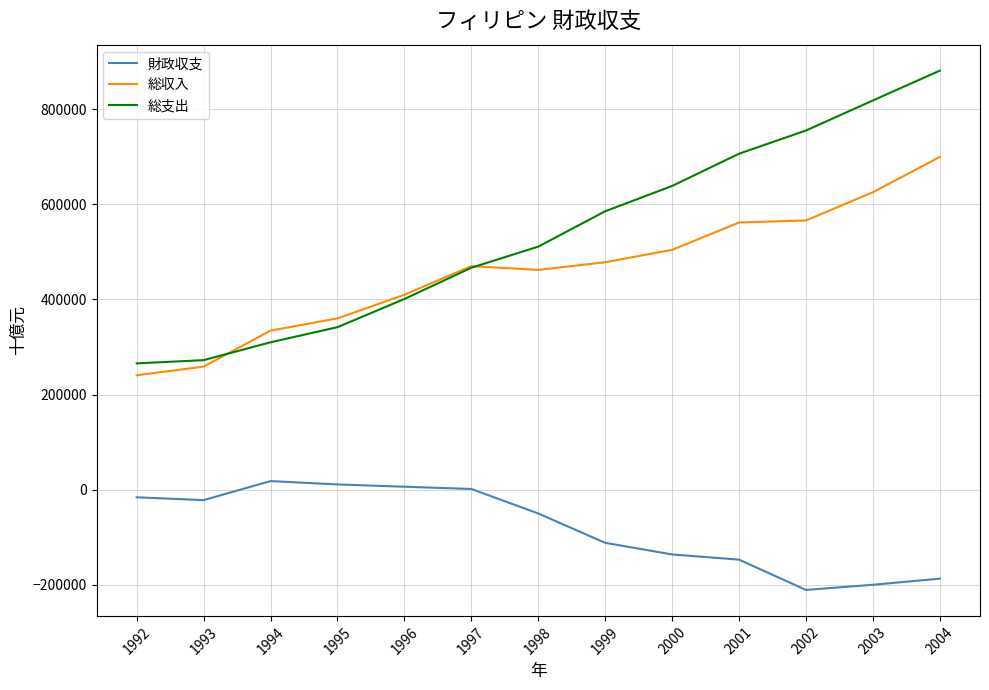

At which category does the chart reach its peak across all series?

2004